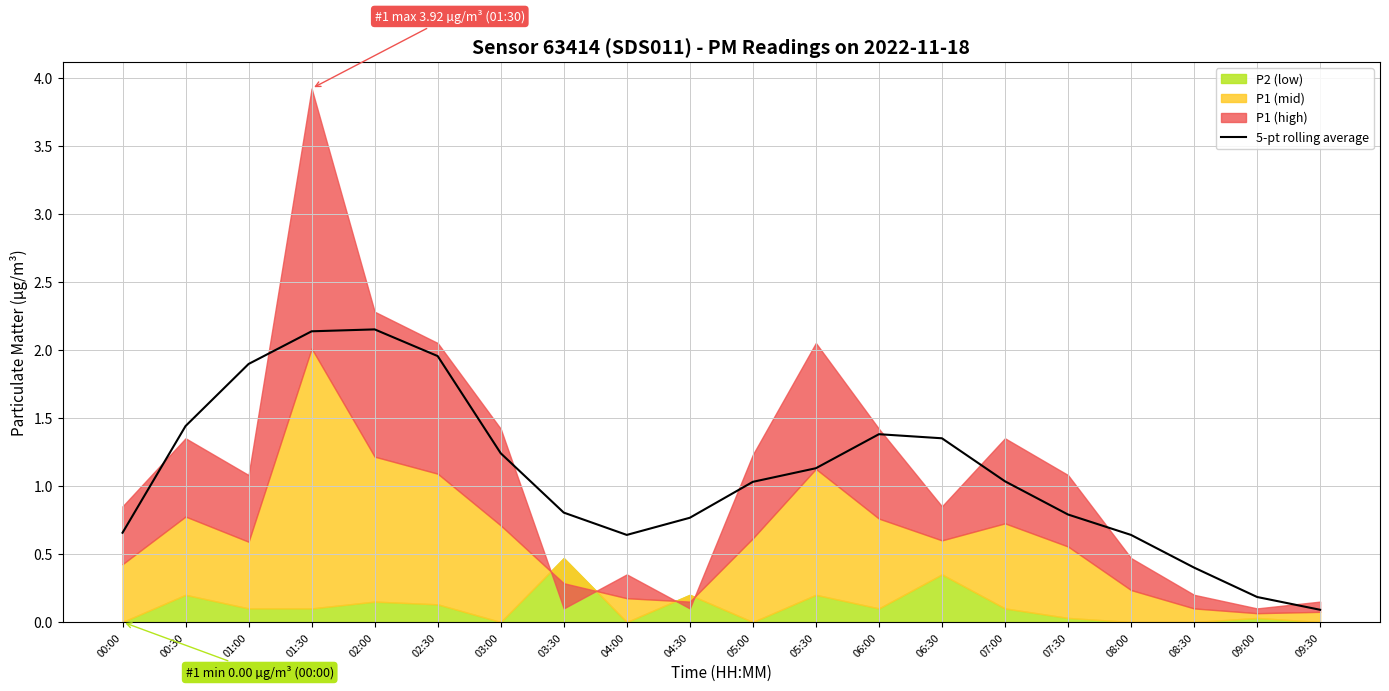

How many data points are less than 1?

9